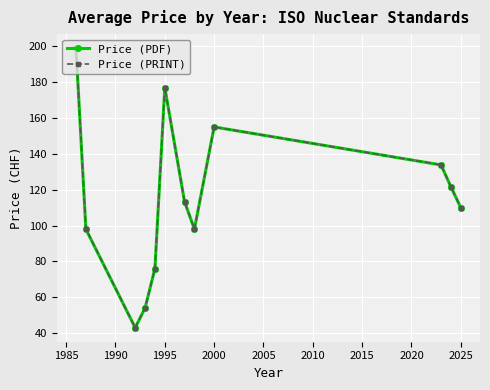

How many values in the Price (PDF) series are below 113?

6